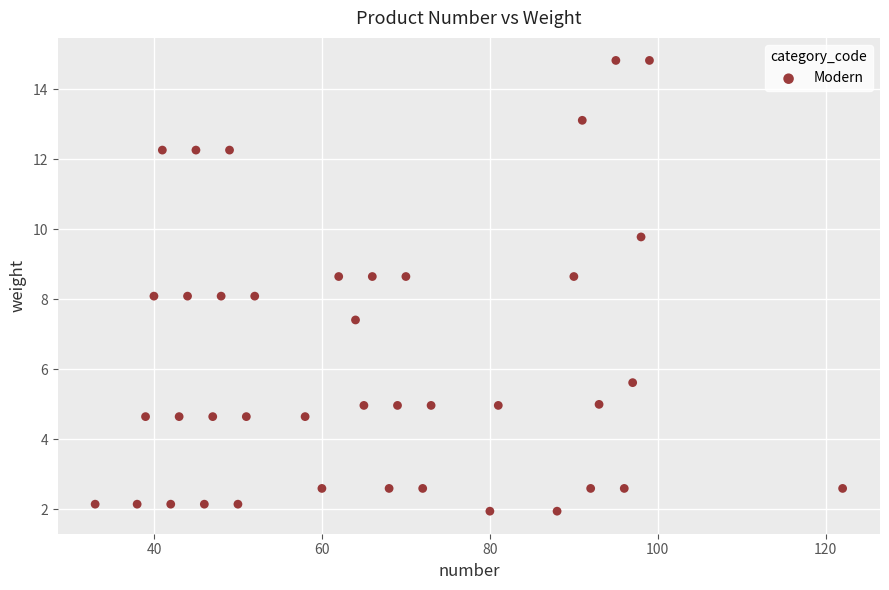

What is the range of X values (max minus min)?

89.0